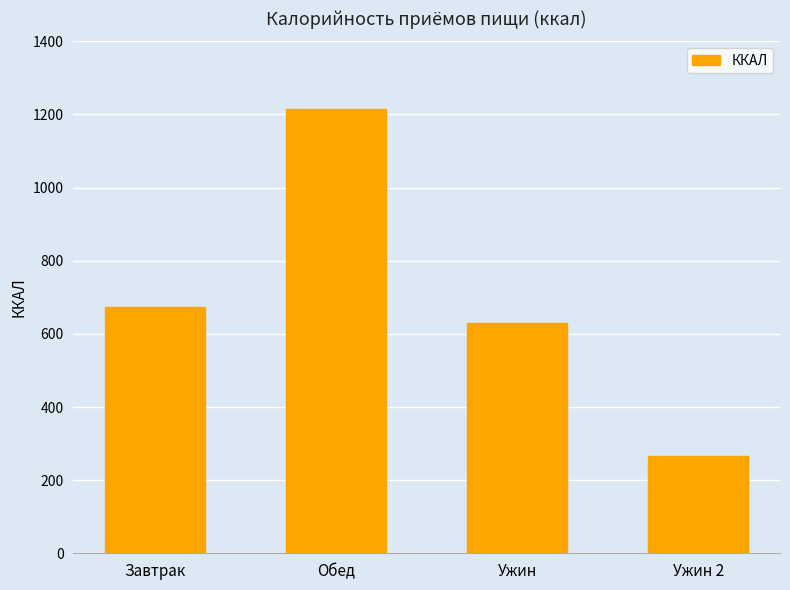

What is the maximum value shown in the chart?

1214.6